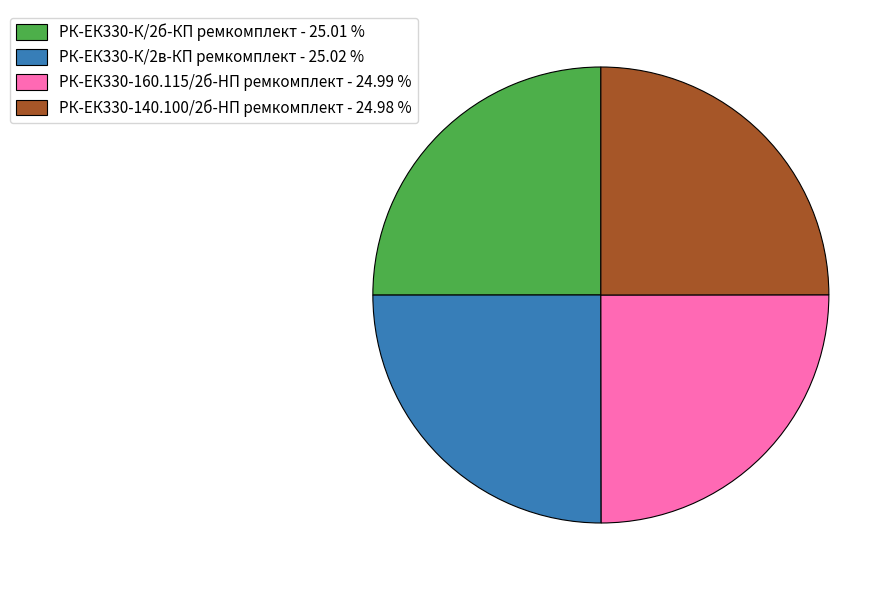

Is there a majority slice in this chart?

No